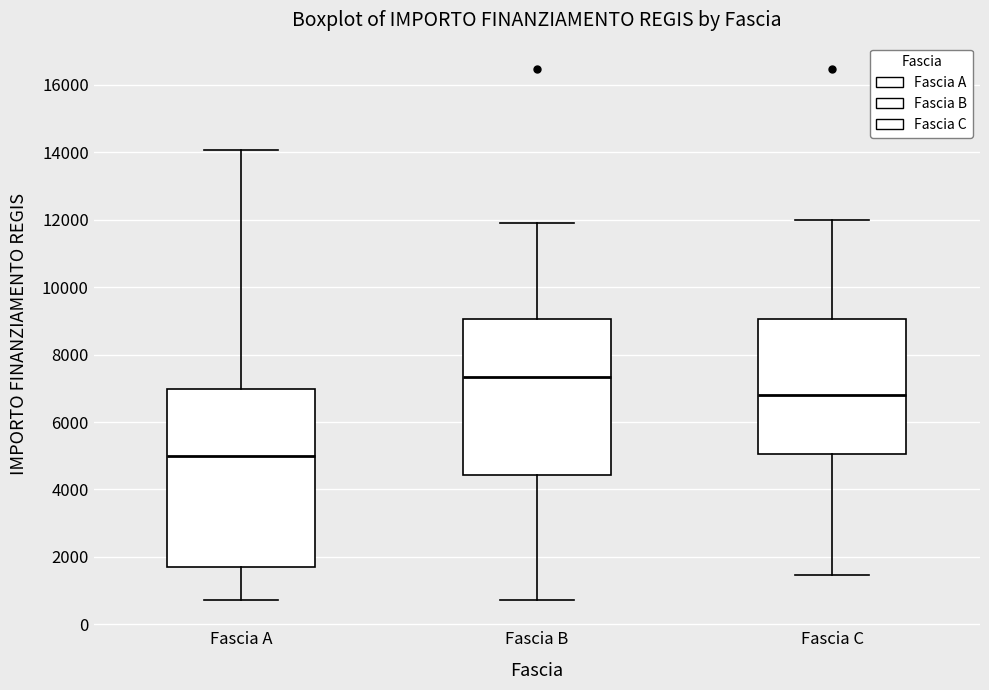

Reading left to right, read every box against the y-axis: the position of its median line, the range the box covers, and the ends of its whiskers. The values are not printed on the chart, so give them approximately, as read against the axis.

Fascia A: median 5000, box 1800 to 7000, whiskers 800 to 14000
Fascia B: median 7400, box 4400 to 9000, whiskers 800 to 12000
Fascia C: median 6800, box 5000 to 9000, whiskers 1400 to 12000